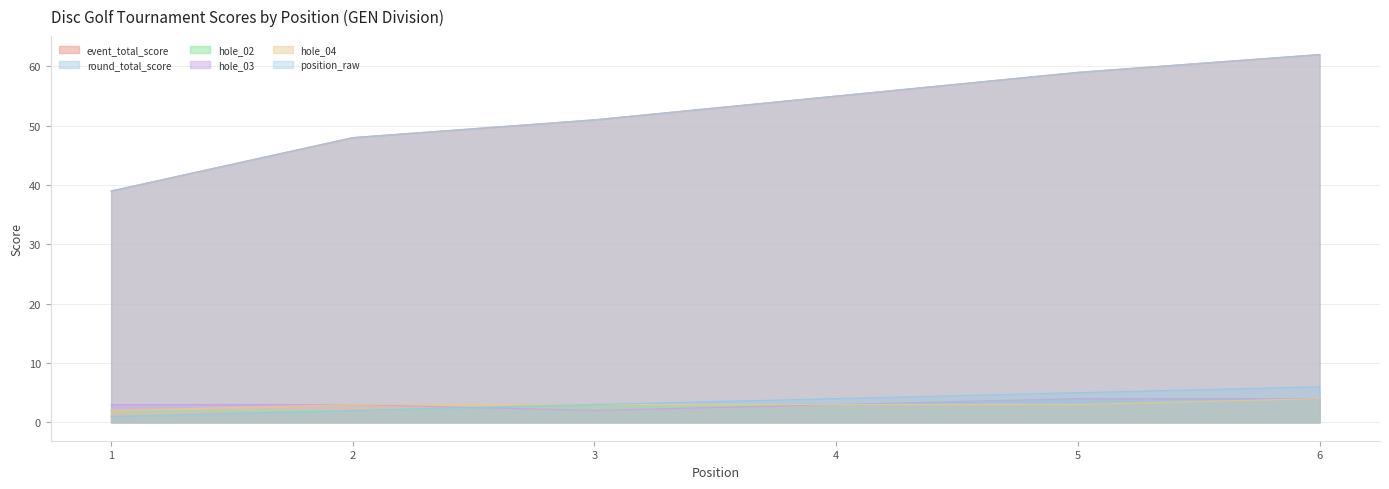

True or false: position_raw and event_total_score intersect in this chart.

False